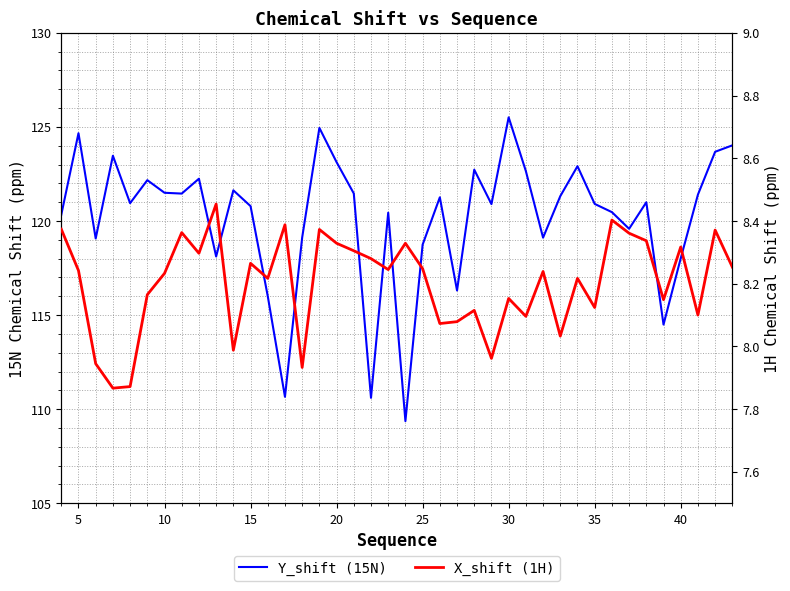

True or false: X_shift (1H) and Y_shift (15N) cross at least once.

False